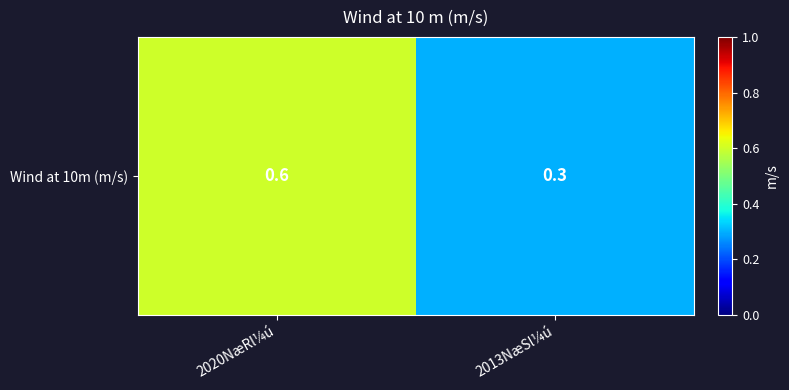

Reading left to right, what are all the values shown in this chart?

0.6	0.3